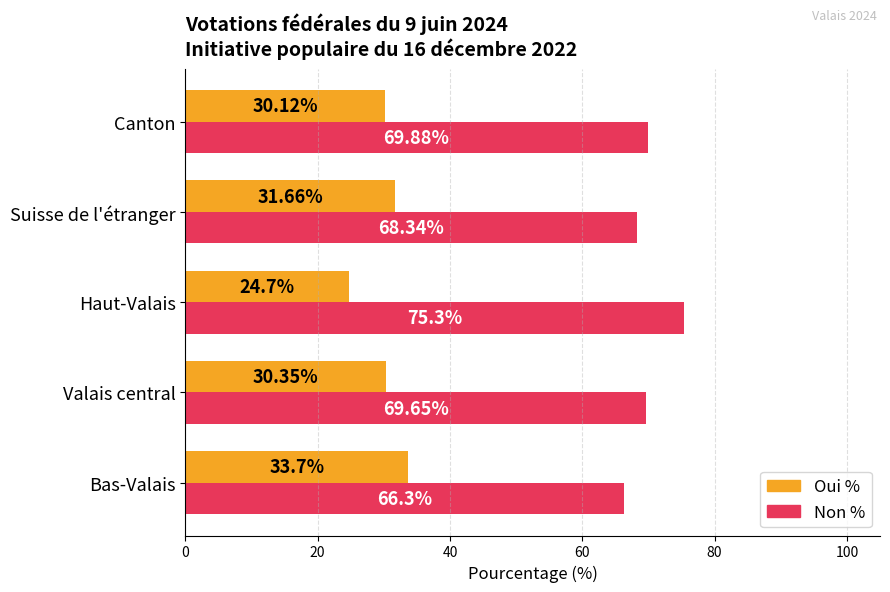

List the series in order of their peak value, highest first.

Non %, Oui %